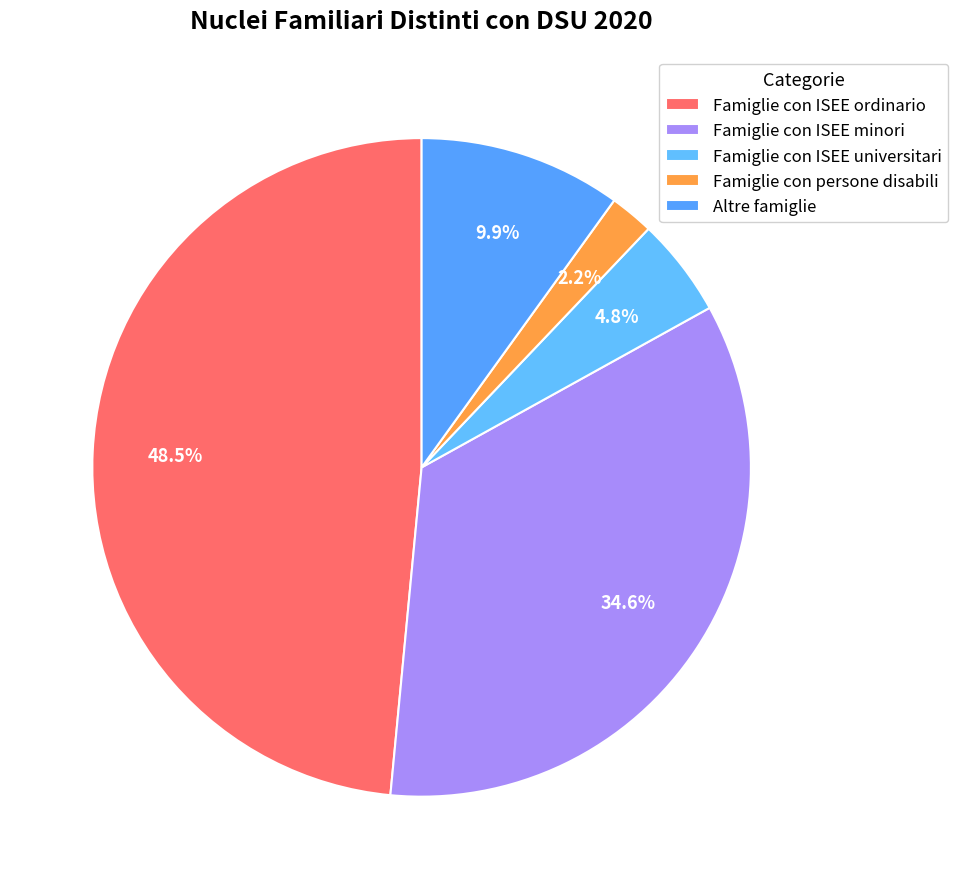

How many slices are in this pie chart?

5